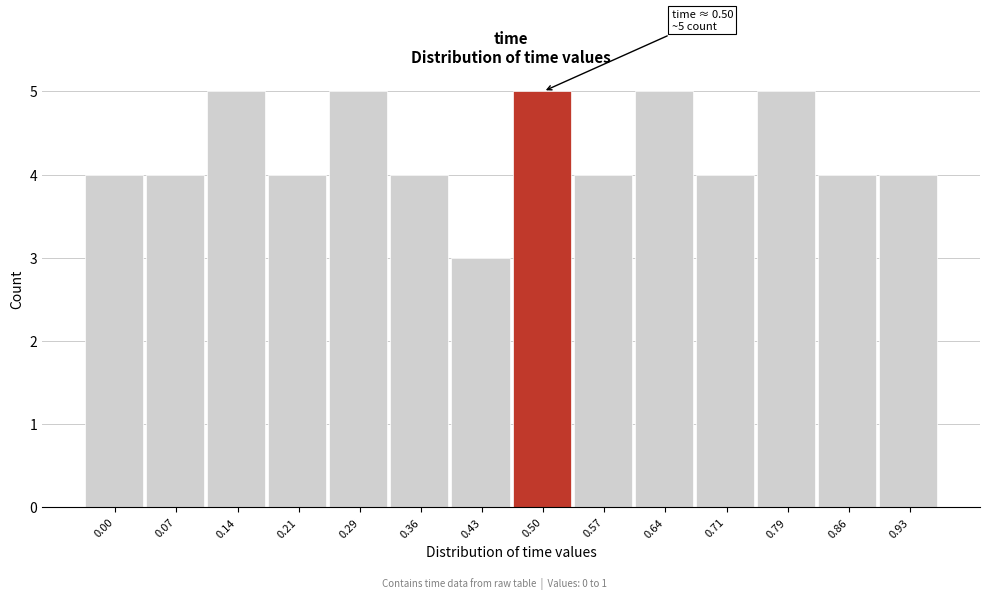

Reading left to right, list all the values displayed in this chart.

4	4	5	4	5	4	3	5	4	5	4	5	4	4